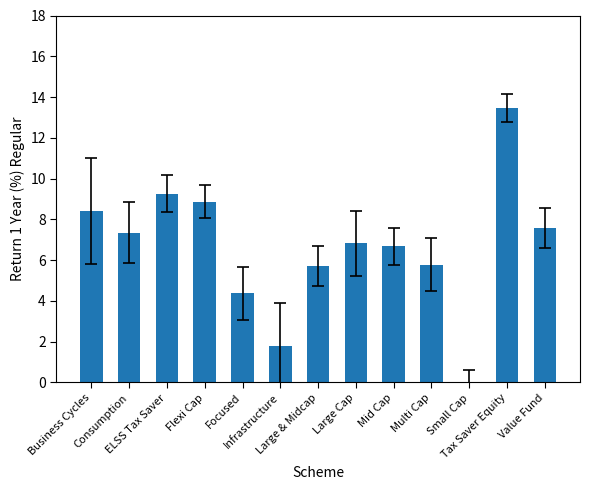

What position from the right is Large Cap?

6